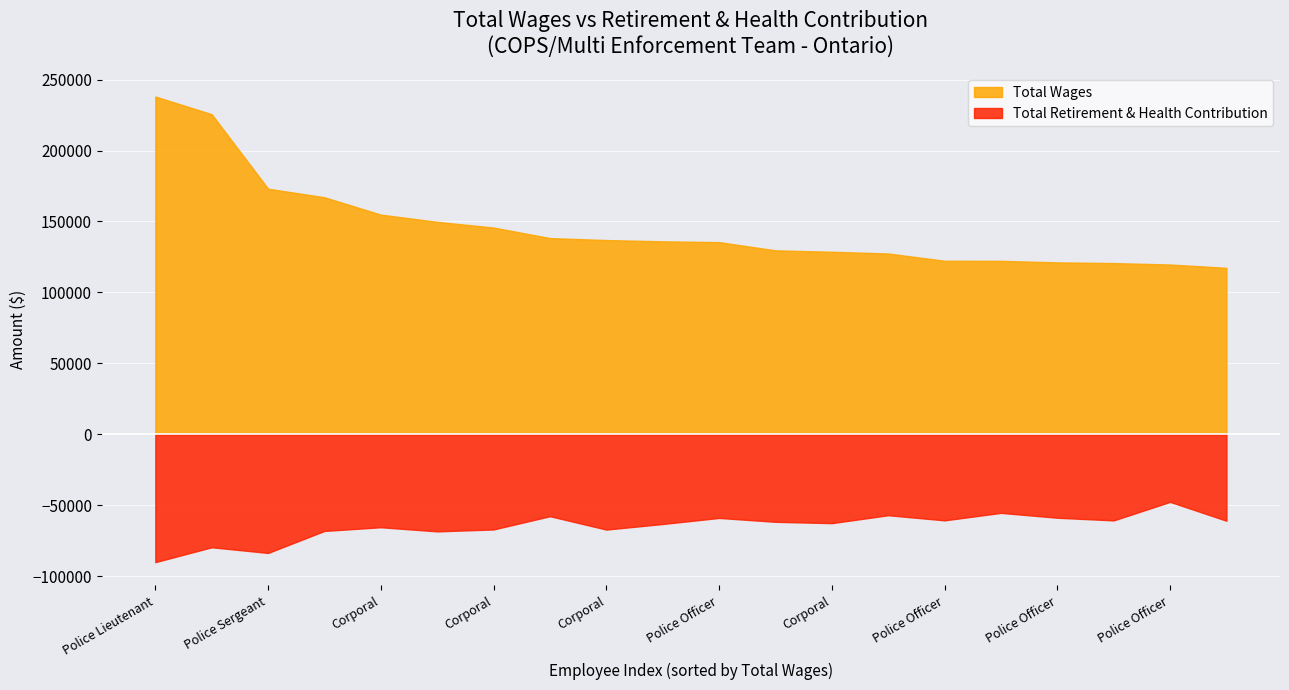

Rank the series at Police Sergeant from highest to lowest value.

Total Wages, Total Retirement & Health Contribution